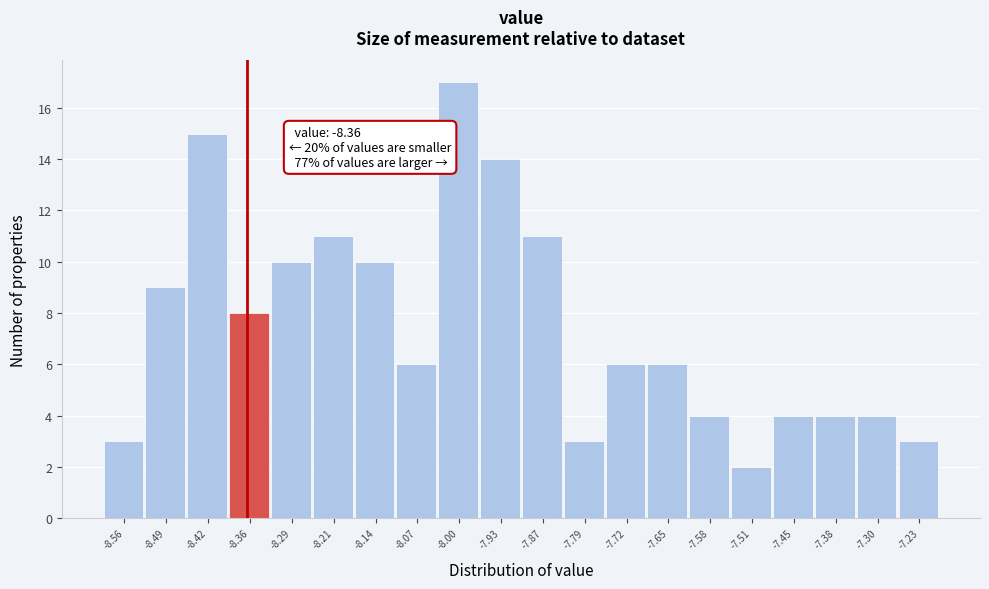

Which range on the x-axis has the tallest bar?

-8.04 to -7.97